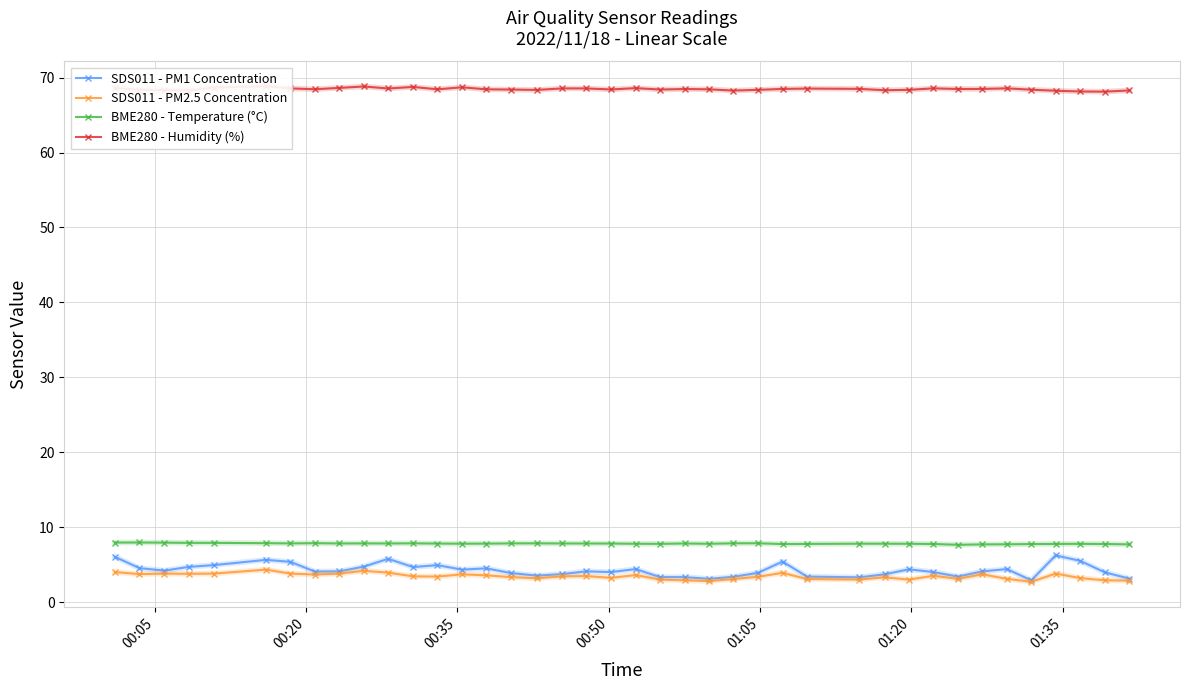

How many interior local peaks does the BME280 - Humidity (%) series have?

9